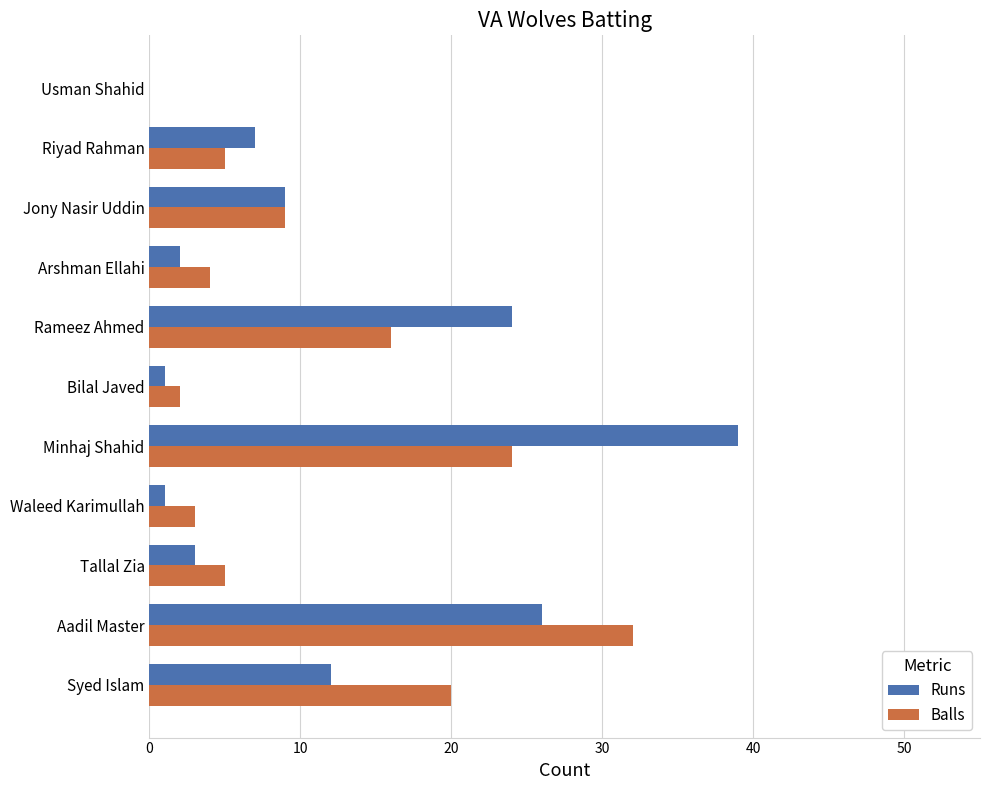

Is it true that Runs equals 39 at Minhaj Shahid?

True